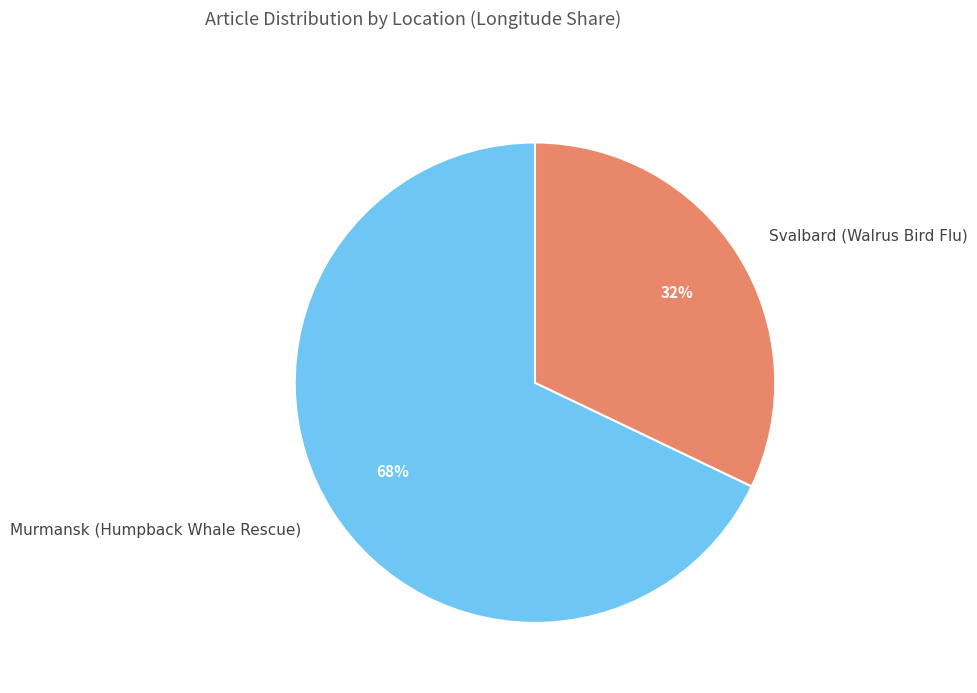

Count the number of slices in the pie.

2